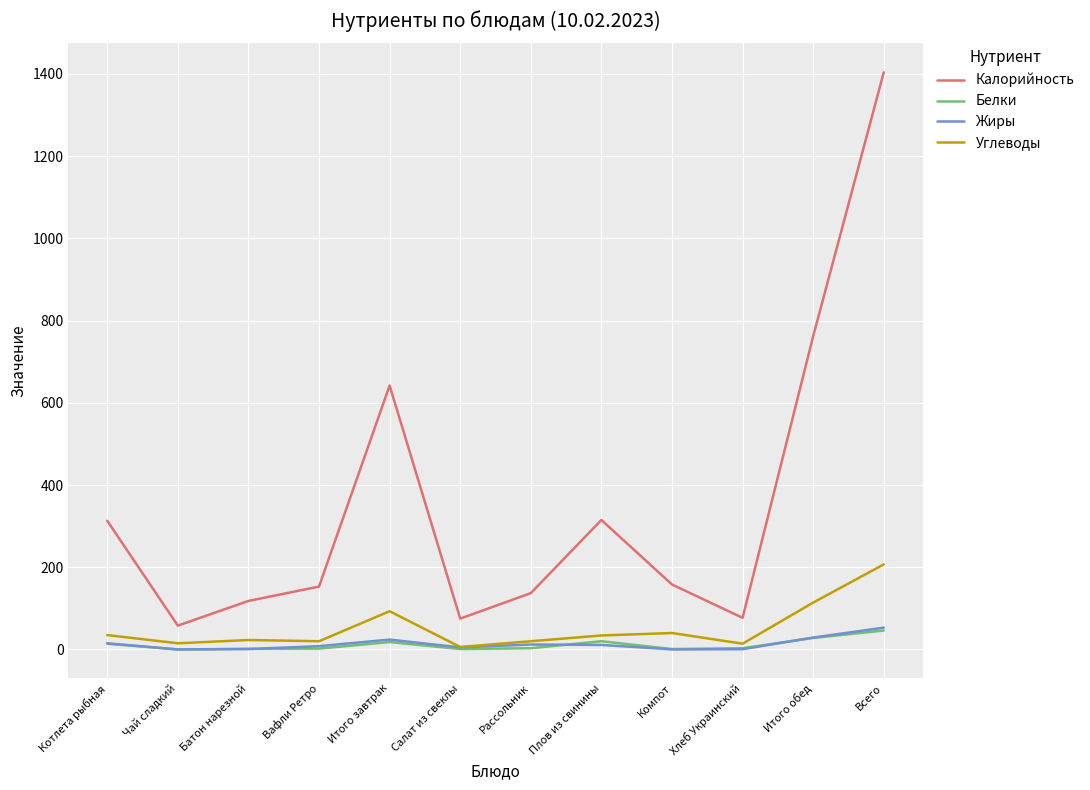

What are all the series names shown in the legend?

Калорийность, Белки, Жиры, Углеводы